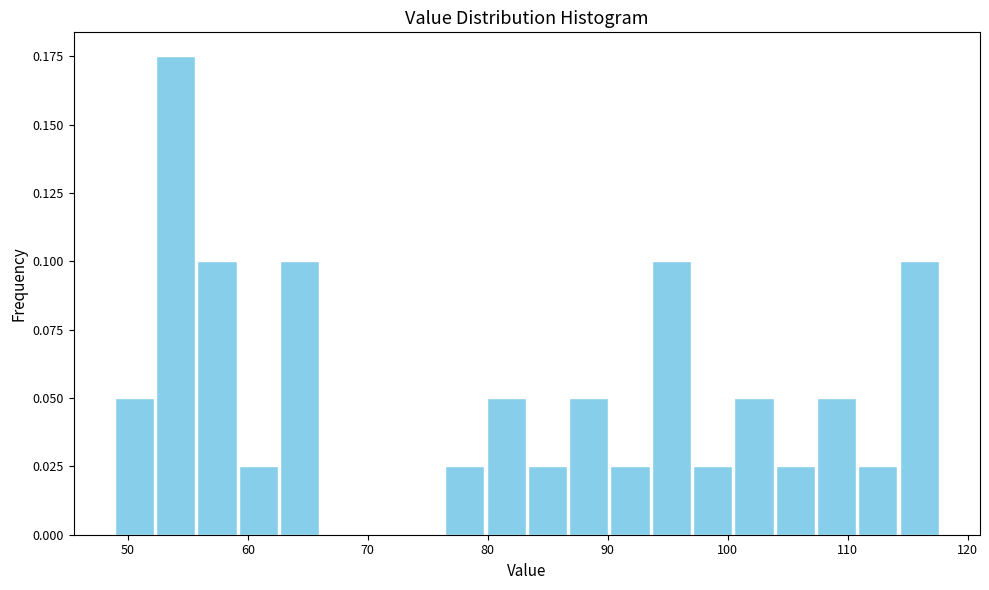

Around what value on the x-axis is the tallest bar? Give the approximate position of its centre, as read against the axis.

54